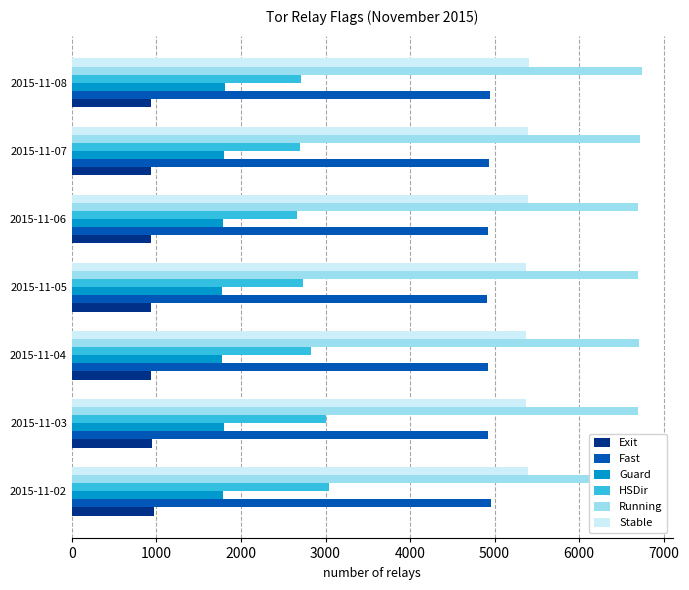

What are all the series names shown in the legend?

Exit, Fast, Guard, HSDir, Running, Stable